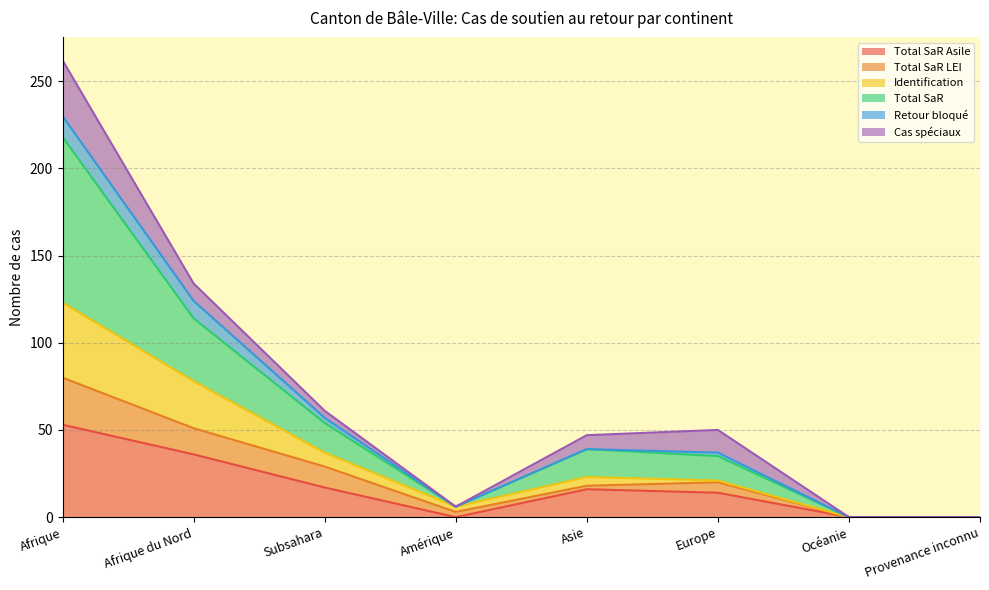

How many lines are shown in the chart?

6